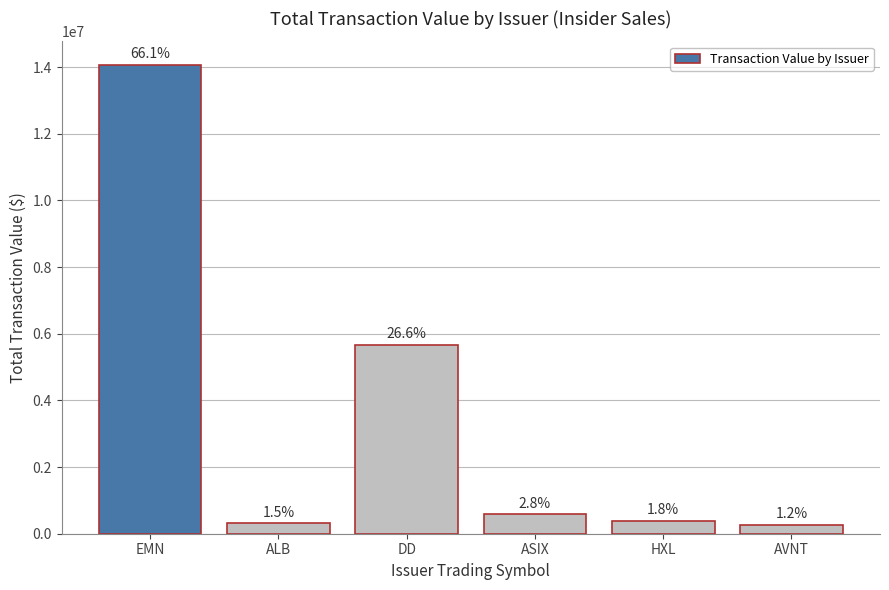

What is the label of the 5th bar from the right?

ALB